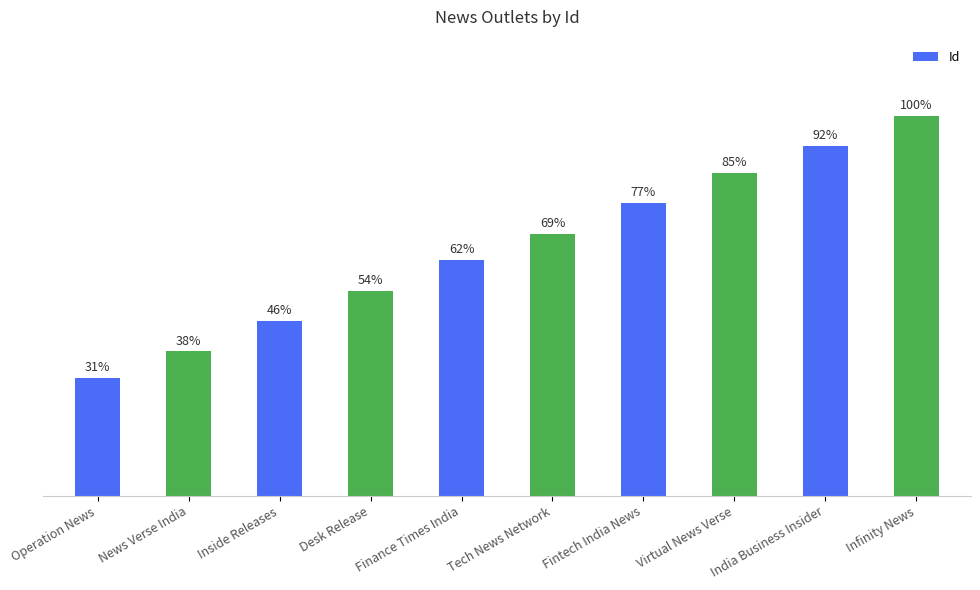

At which label is the value closest to 65?

Finance Times India